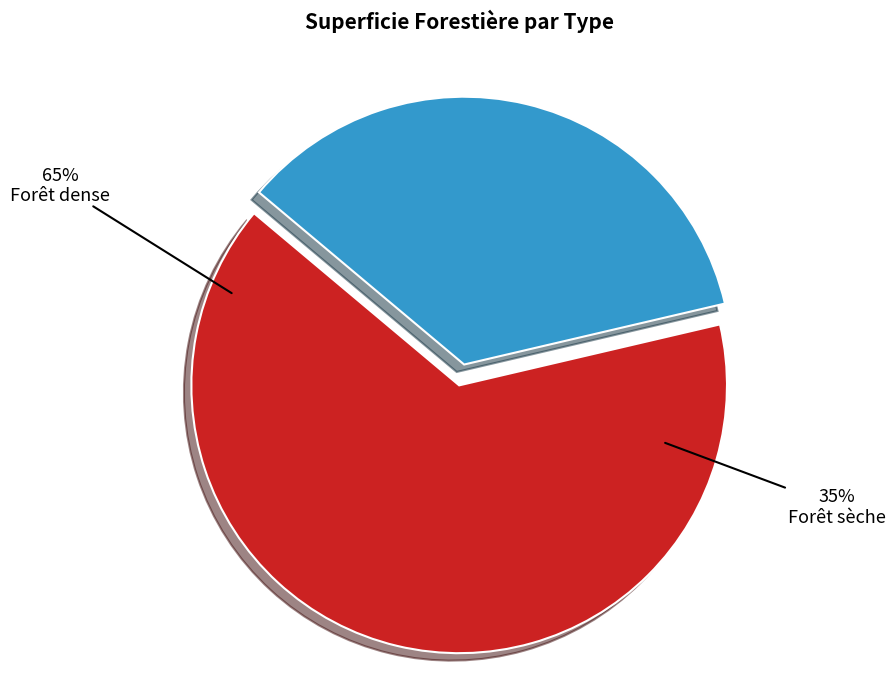

What is the largest slice in the pie chart?

Forêt dense